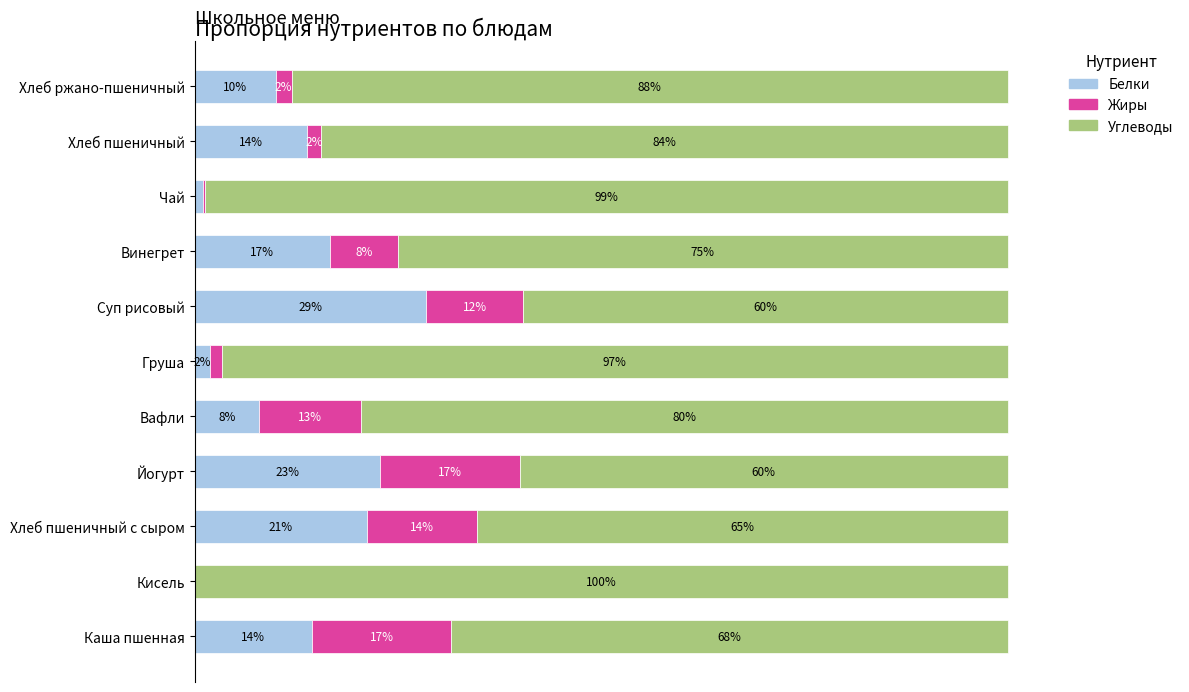

At which label does Белки reach its peak?

Суп рисовый